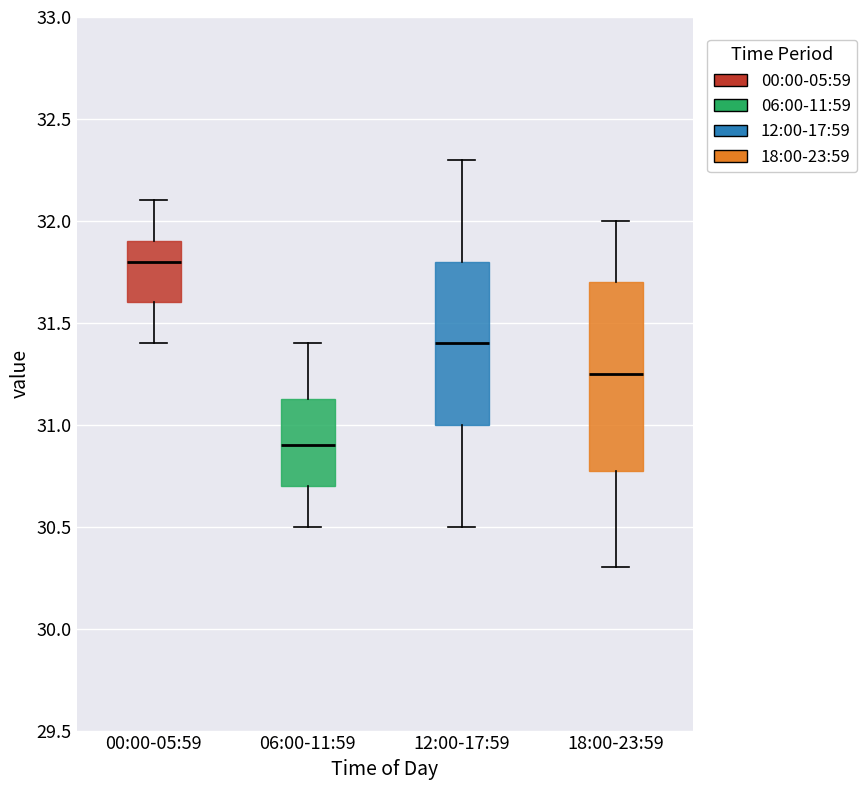

Reading left to right, read every box against the y-axis: the position of its median line, the range the box covers, and the ends of its whiskers. The values are not printed on the chart, so give them approximately, as read against the axis.

00:00-05:59: median 31.80, box 31.60 to 31.90, whiskers 31.40 to 32.10
06:00-11:59: median 30.90, box 30.70 to 31.15, whiskers 30.50 to 31.40
12:00-17:59: median 31.40, box 31.00 to 31.80, whiskers 30.50 to 32.30
18:00-23:59: median 31.25, box 30.80 to 31.70, whiskers 30.30 to 32.00